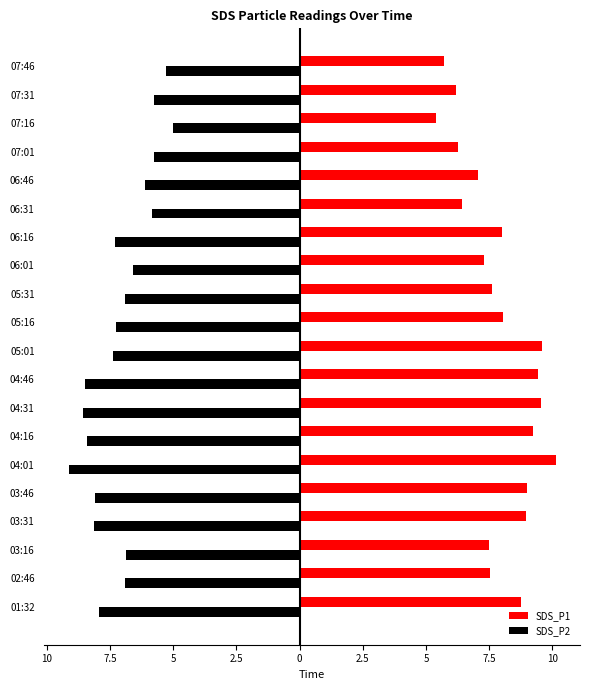

What are all the series names shown in the legend?

SDS_P1, SDS_P2